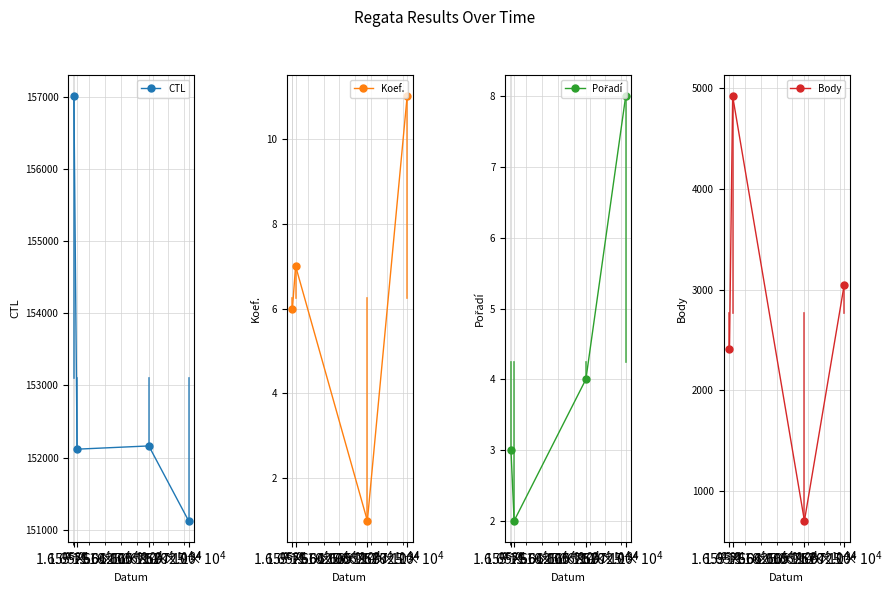

How many values in the Koef. series are below 7?

2